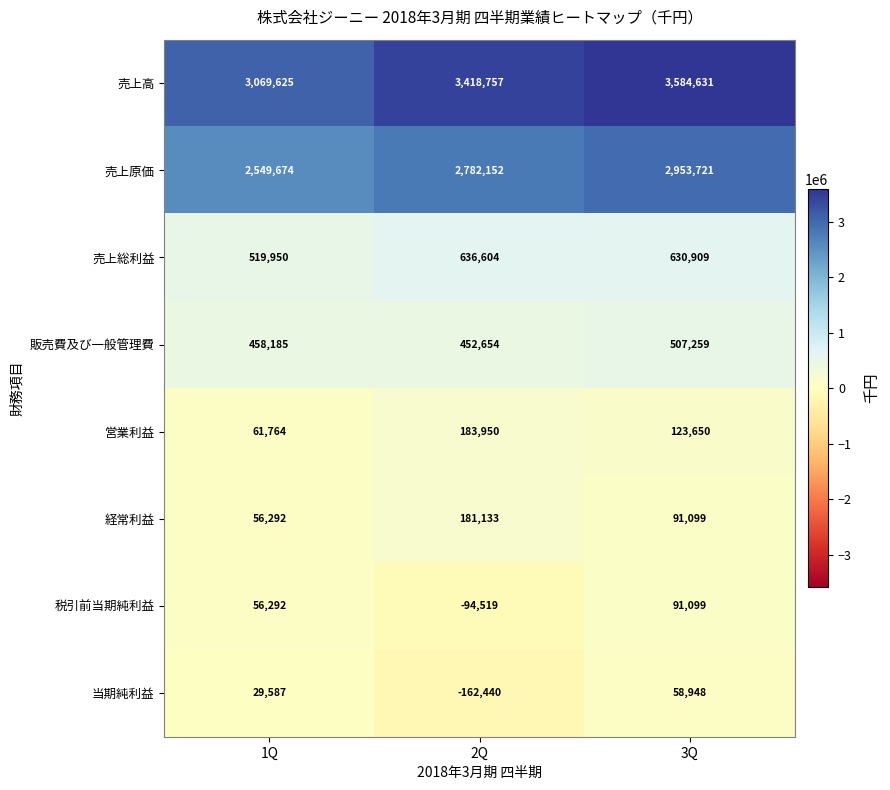

Is it true that 売上原価 equals 2026748 at 3Q?

False